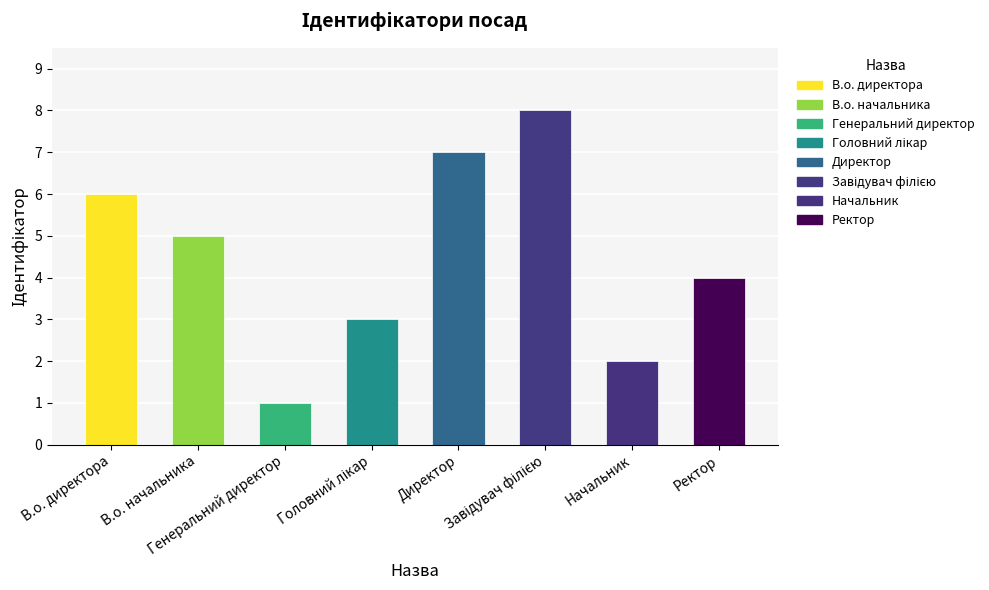

What is the maximum value shown in the chart?

8